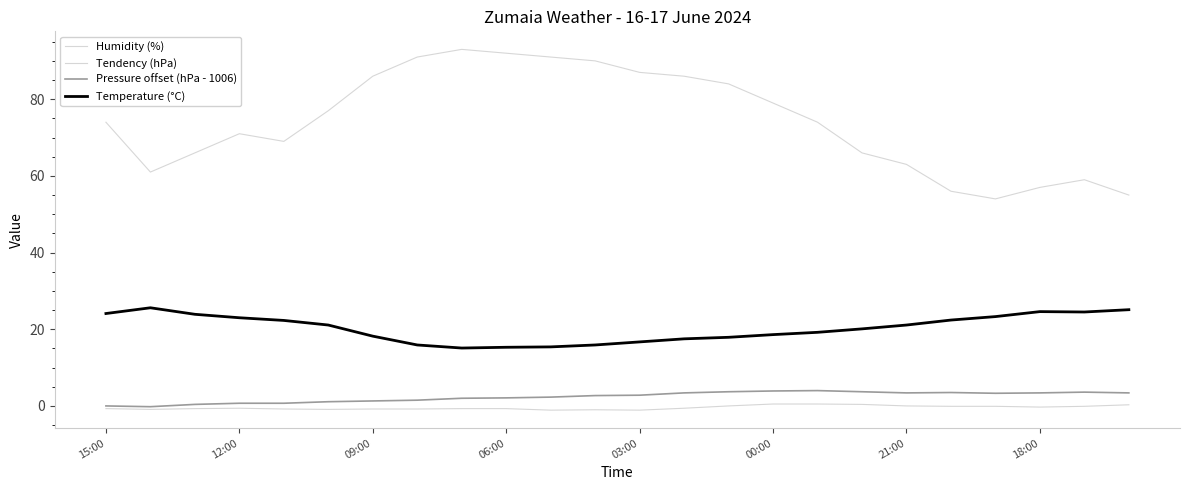

Which series has the widest spread of values?

Humidity (%)